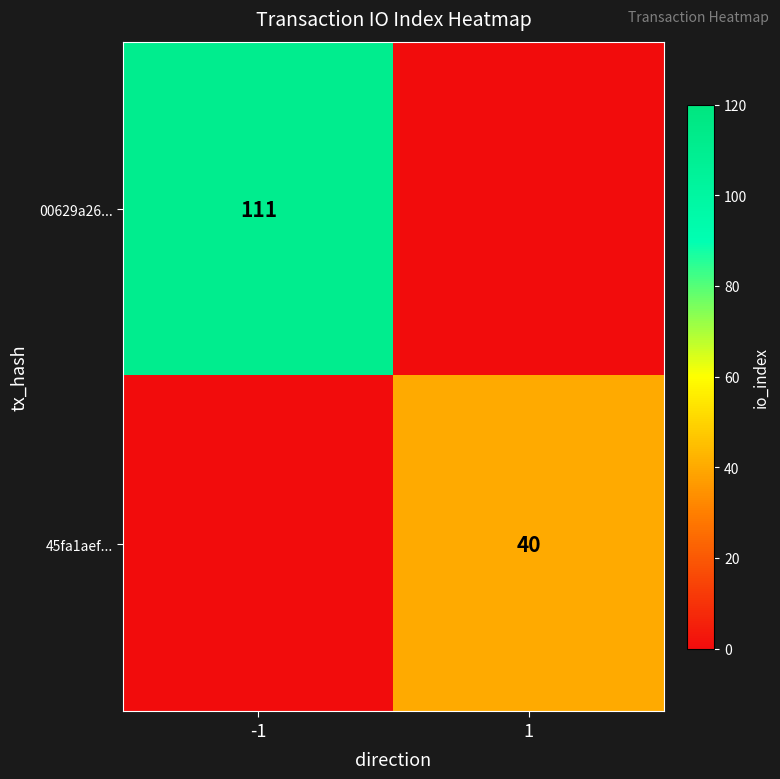

Is it true that 45fa1aef... equals 58 at 1?

False